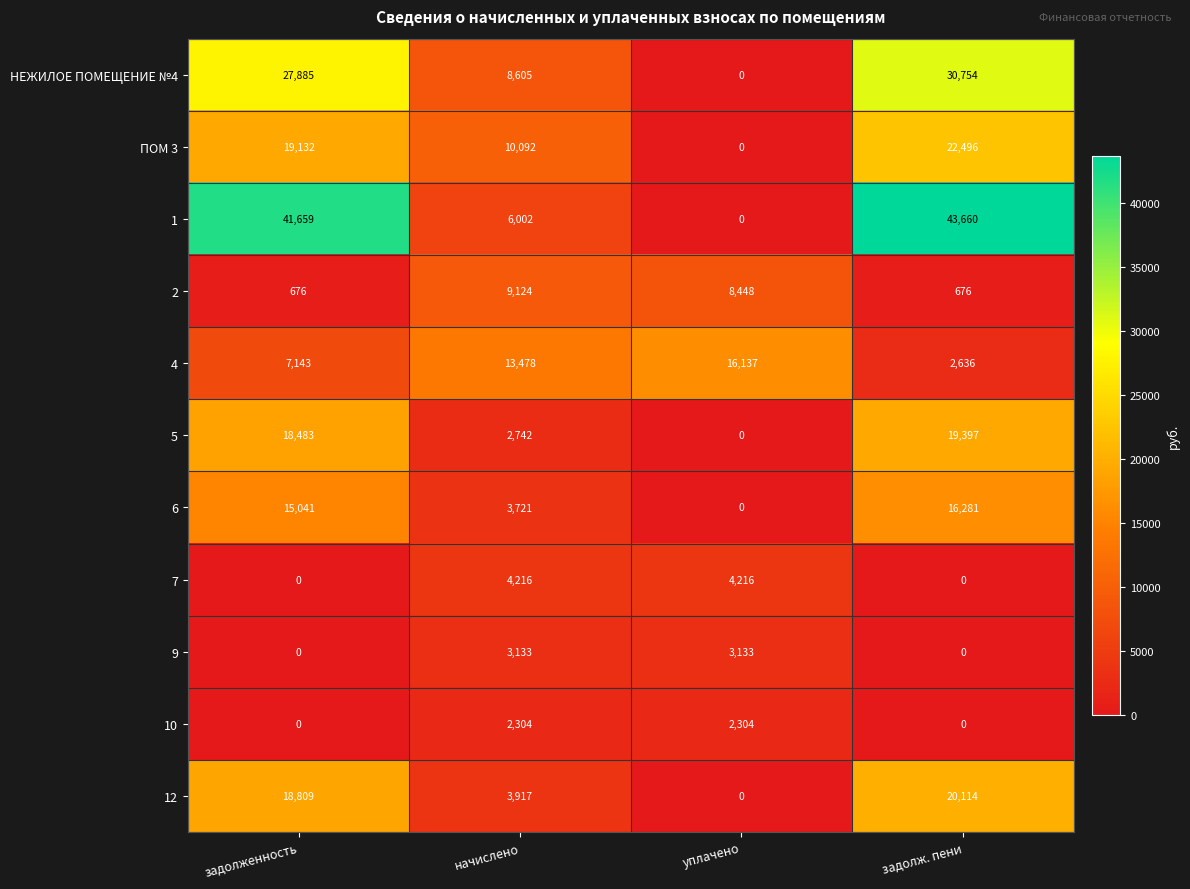

At which category is the sum across all series the highest?

задолж. пени